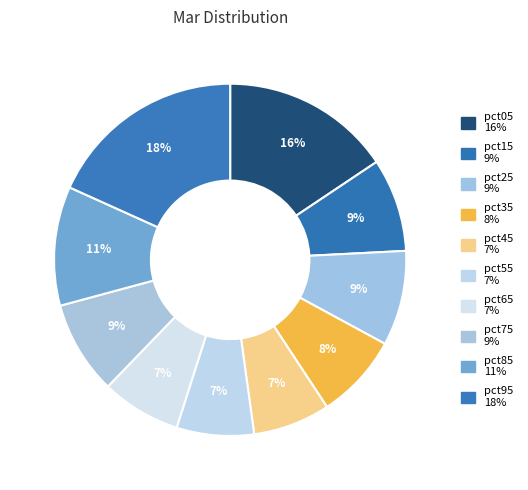

How many slices are in this pie chart?

10